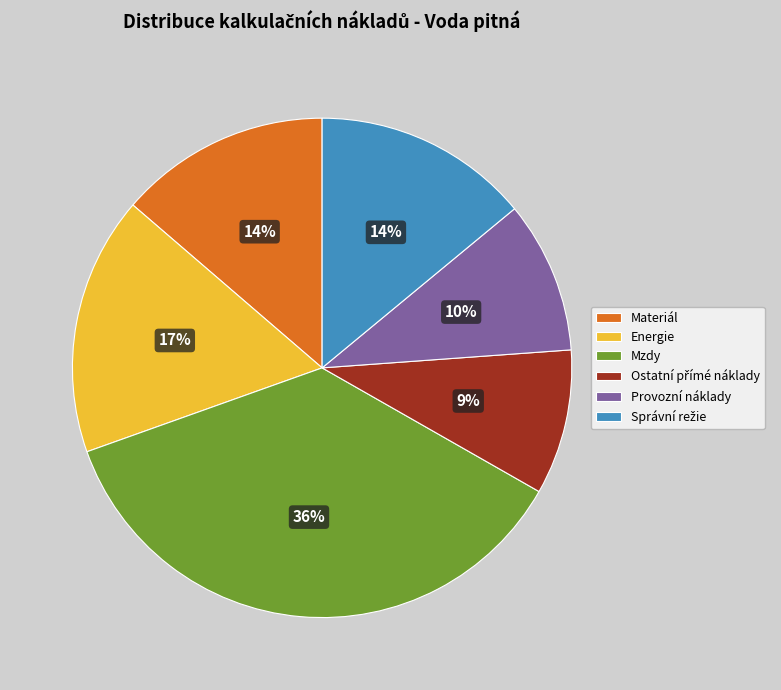

To the nearest percent, what is the average slice percentage?

17%